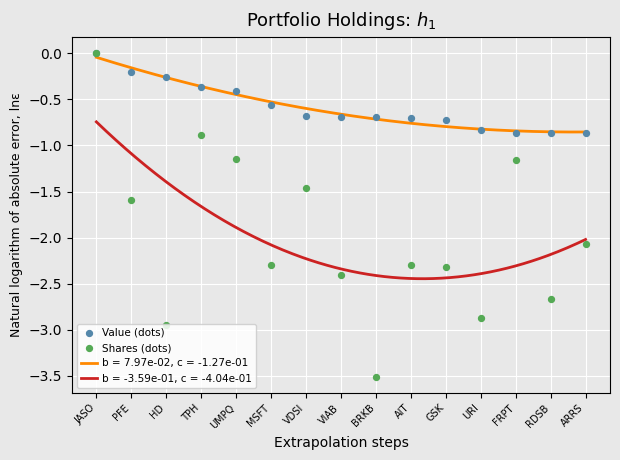

What is the total value across all series at GSK?

-3.0